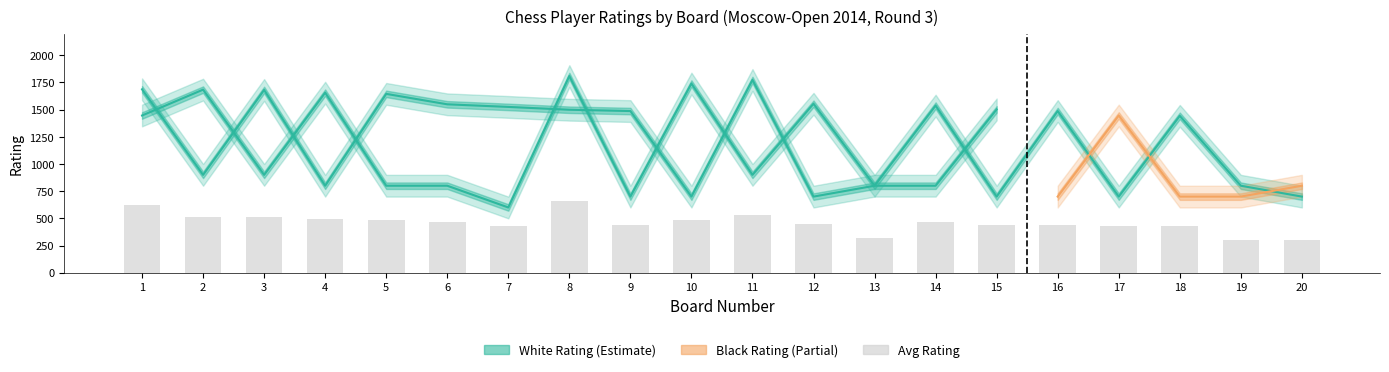

Does the chart contain any negative values?

No